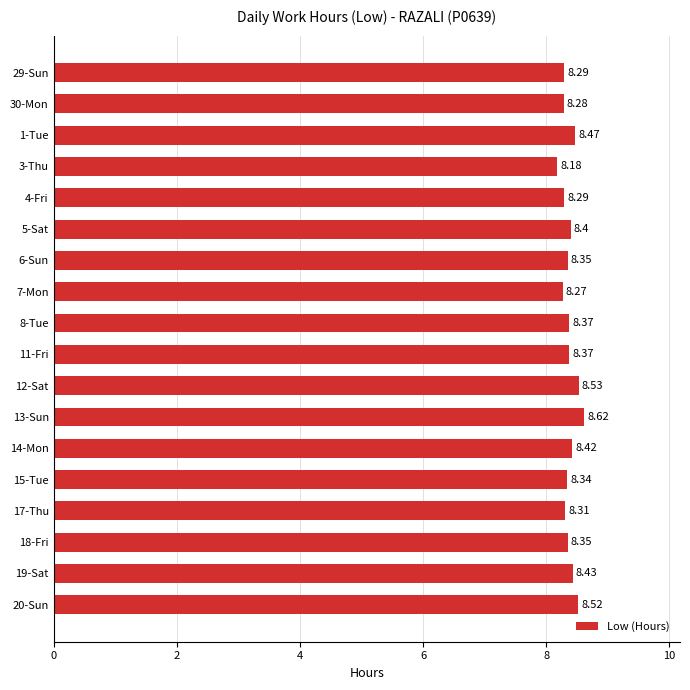

Approximately how many times larger is the value at 11-Fri compared to 14-Mon?

1.0